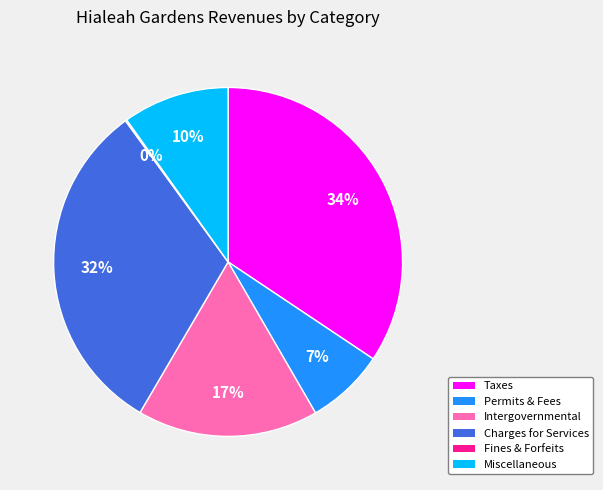

To the nearest percent, what is the difference between the largest and smallest slice percentages?

34%